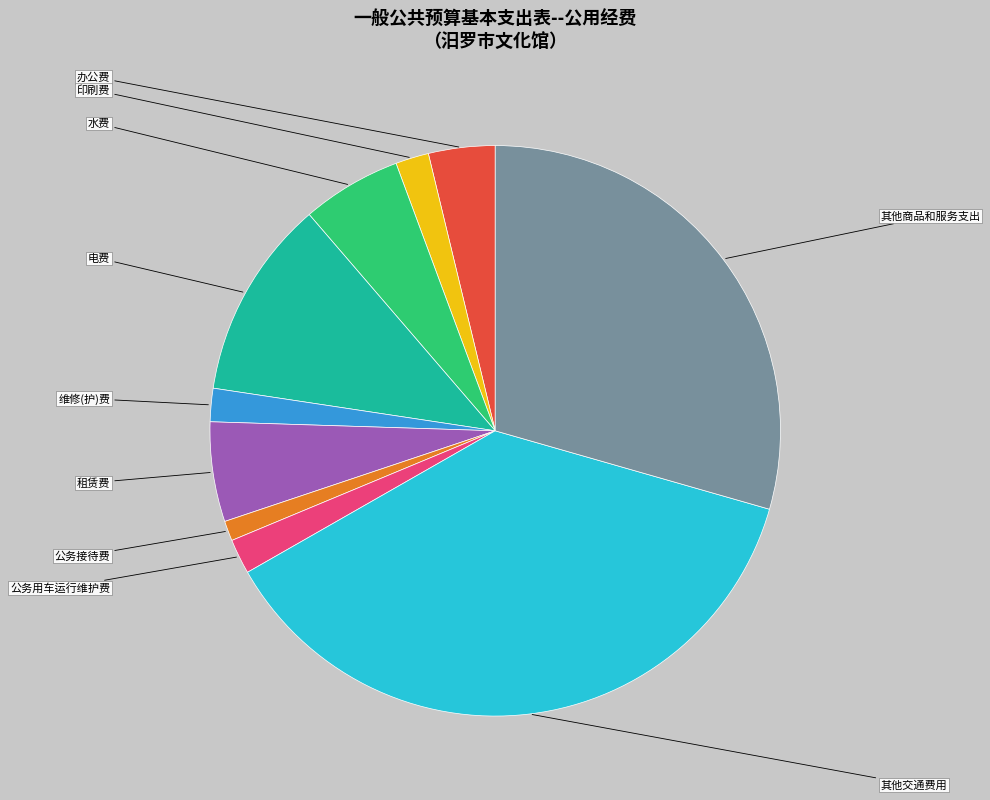

Does any single category account for the majority?

No